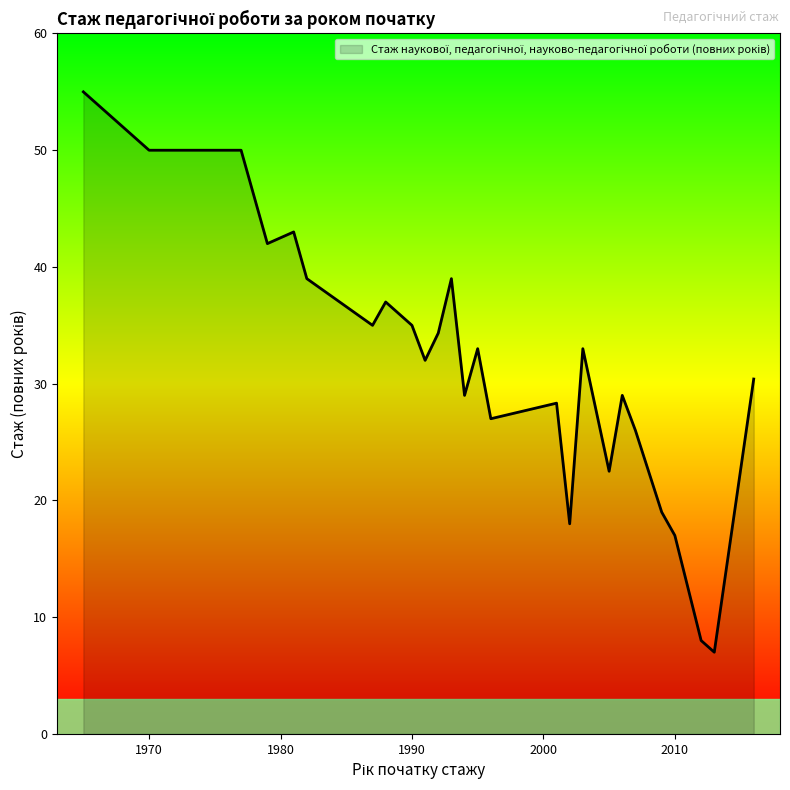

What is the difference between the maximum and minimum values?

48.0